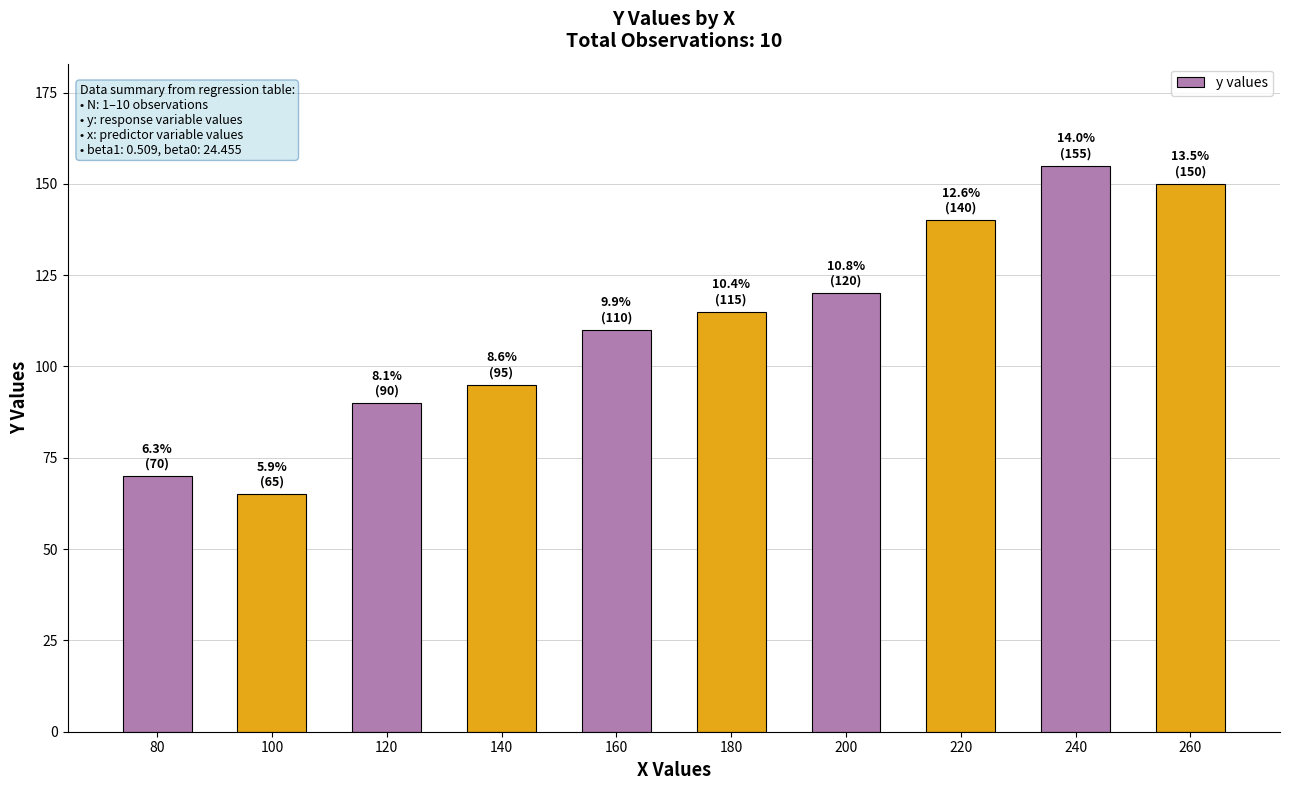

How many values are below 115?

5